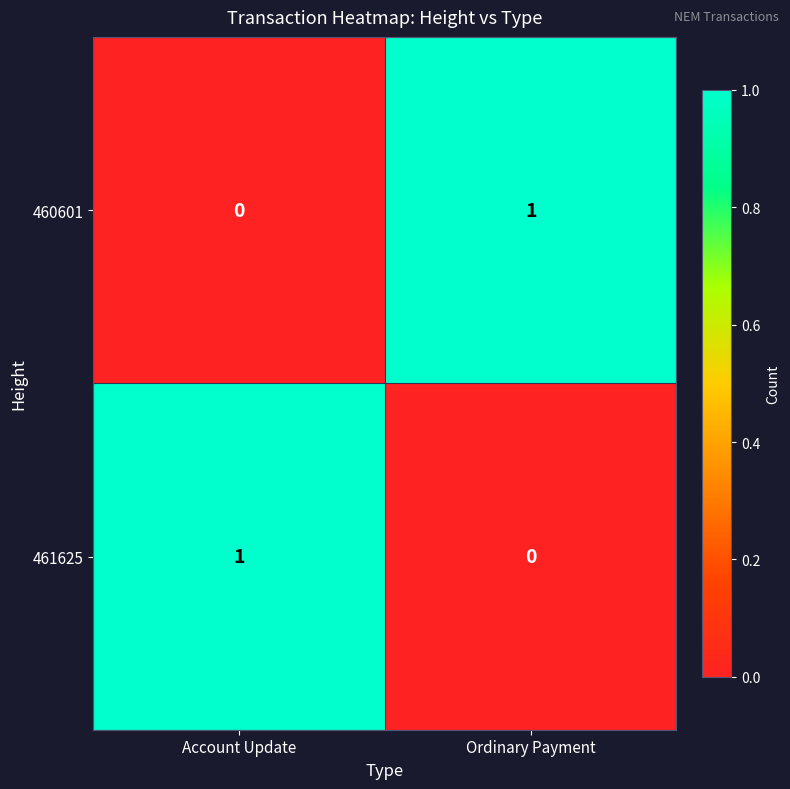

Reading left to right, transcribe all the data shown in this chart.

460601: 0	1
461625: 1	0